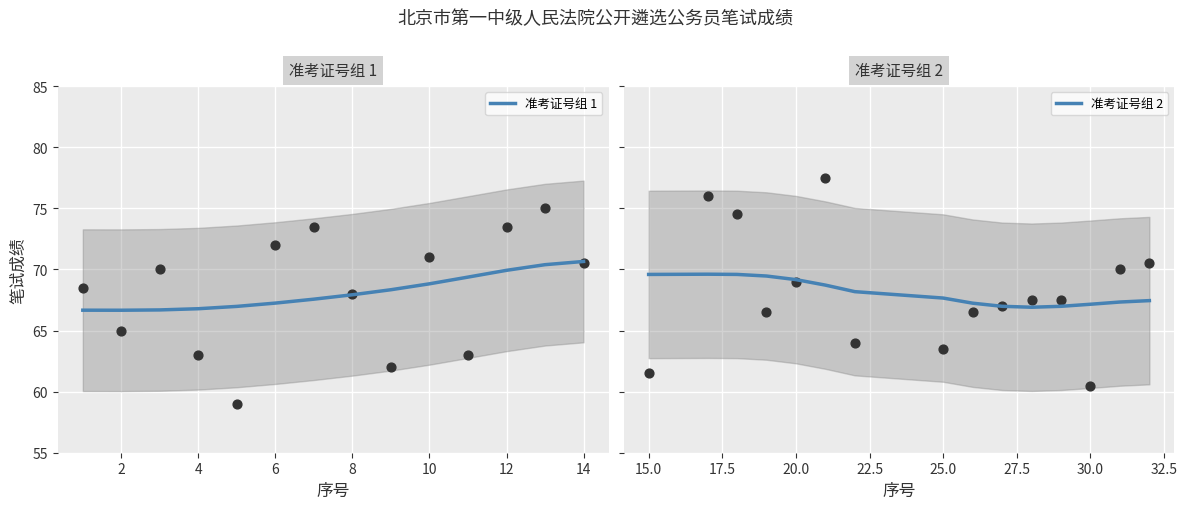

Between 28 and 10, which is larger?

10